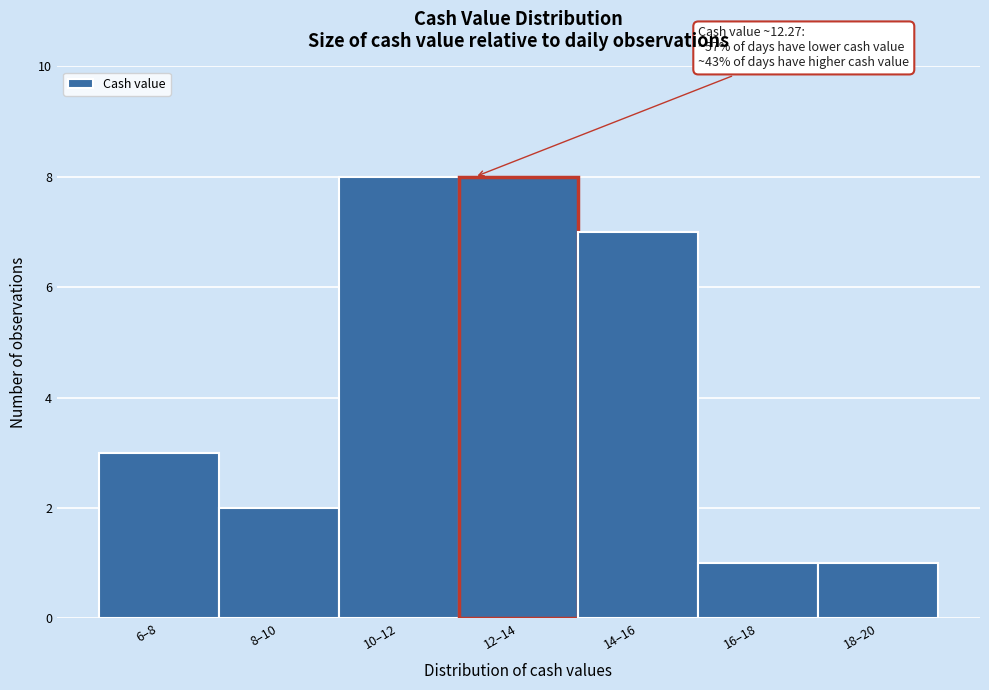

Reading left to right, list all the values displayed in this chart.

6–8=3	8–10=2	10–12=8	12–14=8	14–16=7	16–18=1	18–20=1